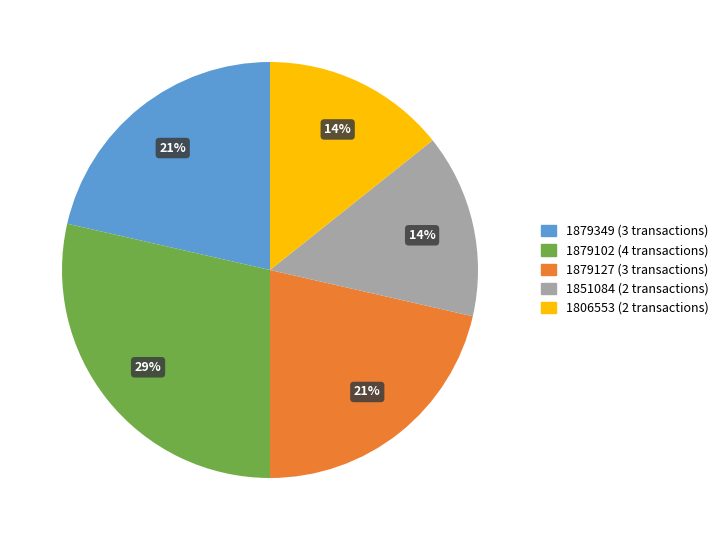

Does any single category account for the majority?

No